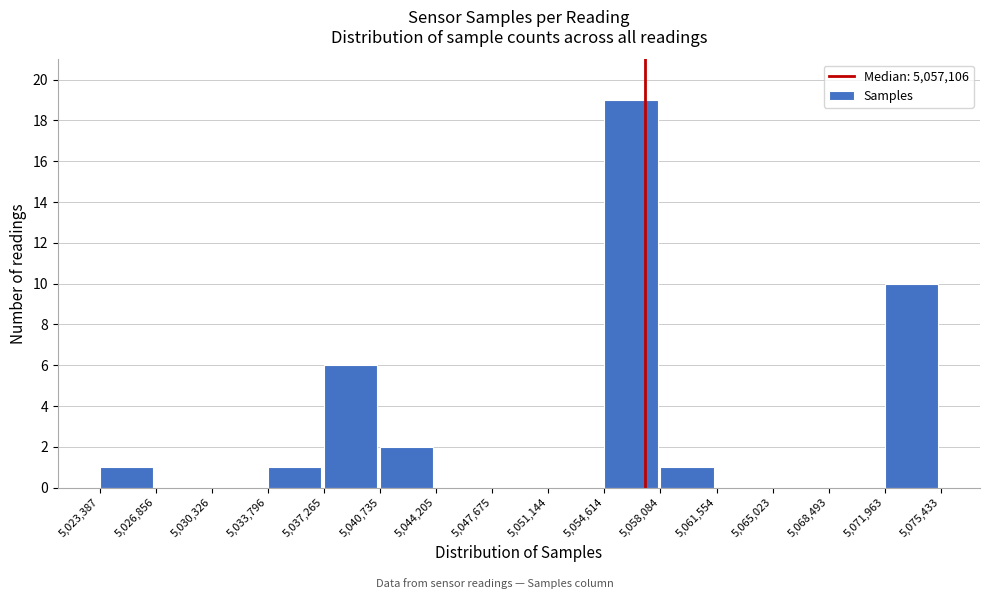

Over which range of the x-axis is the bar tallest?

5,054,614 to 5,058,084